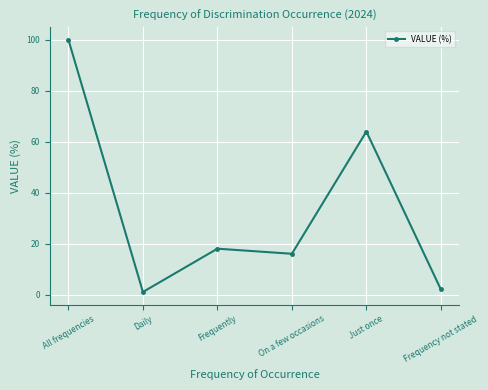

List the labels in order of value, smallest first.

Daily, Frequency not stated, On a few occasions, Frequently, Just once, All frequencies